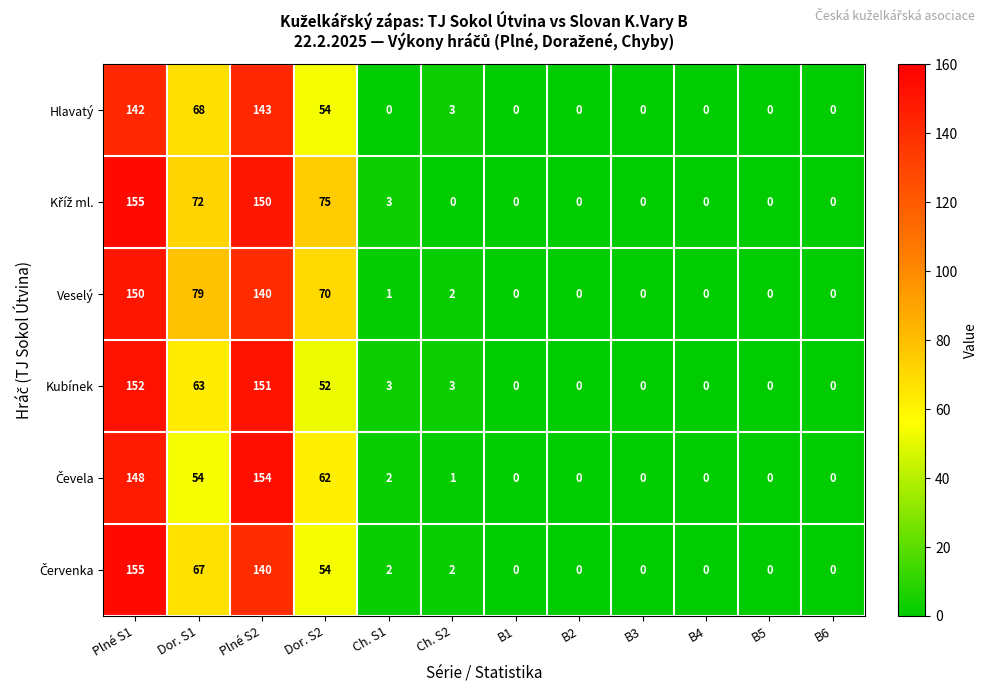

At which label is Hlavatý closest to 71?

Dor. S1